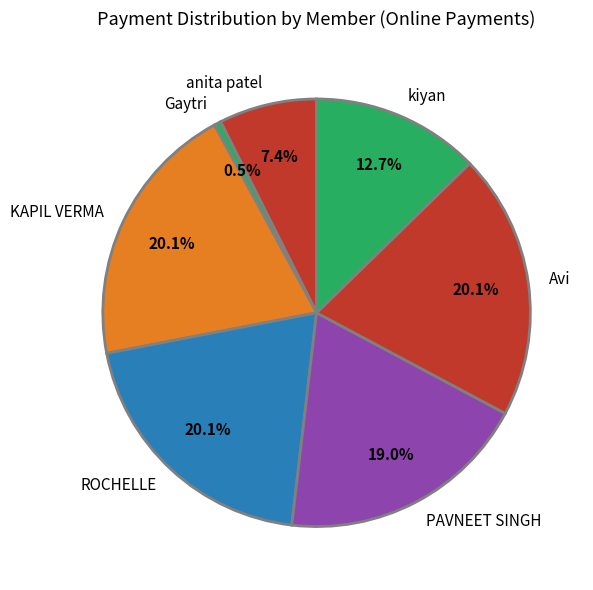

Which has a higher value, Gaytri or PAVNEET SINGH?

PAVNEET SINGH